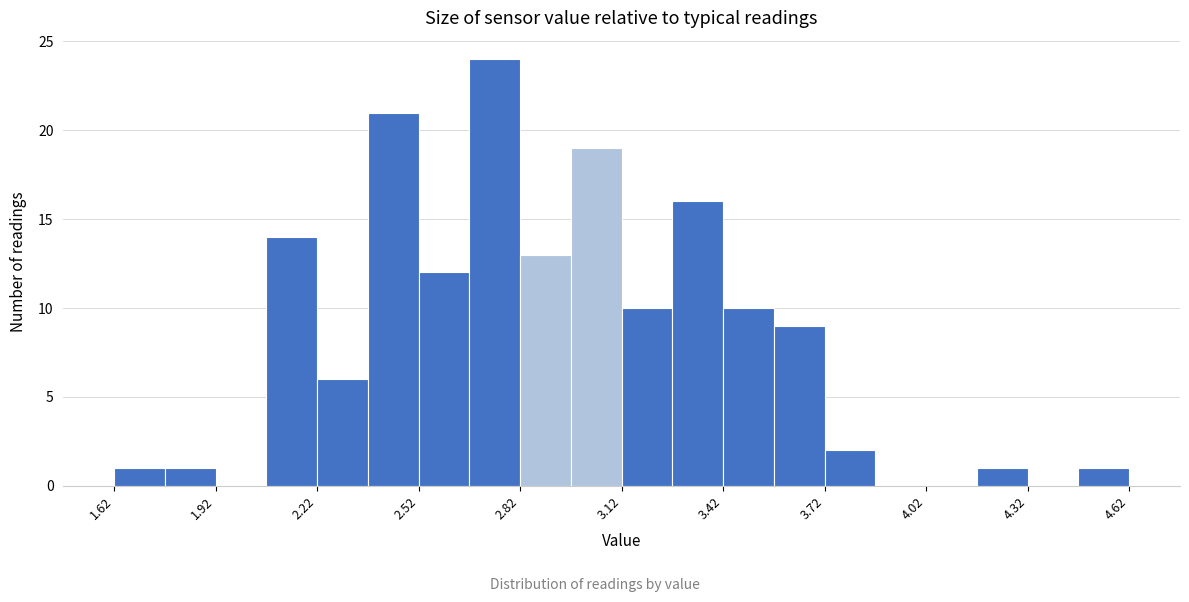

Around what value on the x-axis is the tallest bar? Give the approximate position of its centre, as read against the axis.

2.75